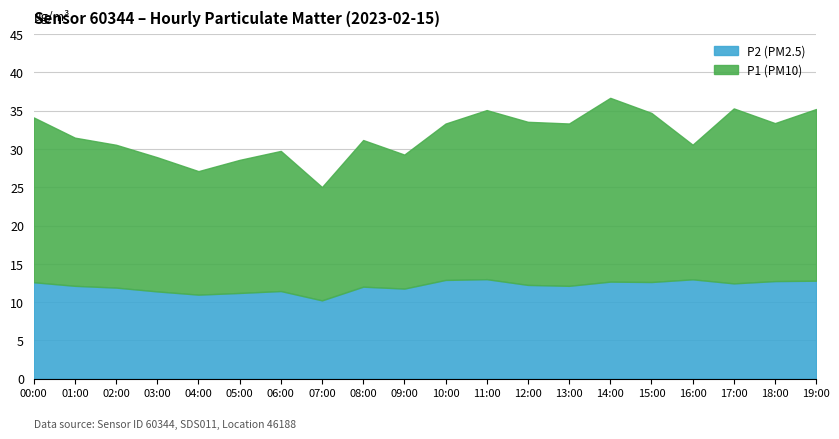

List the series in order of their overall mean, highest first.

P1, P2